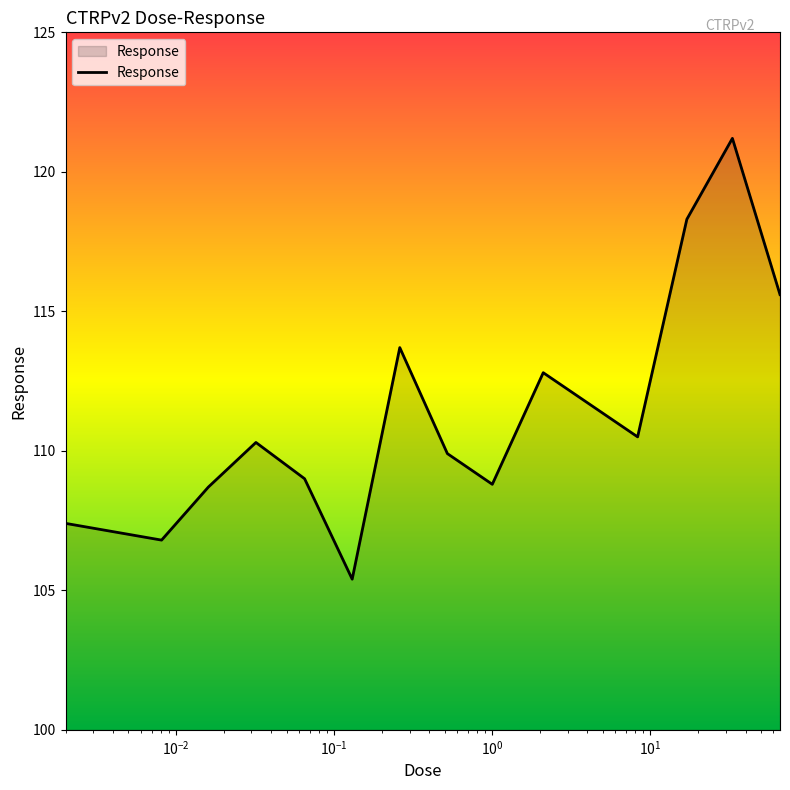

What is the difference between the maximum and minimum values?

15.8